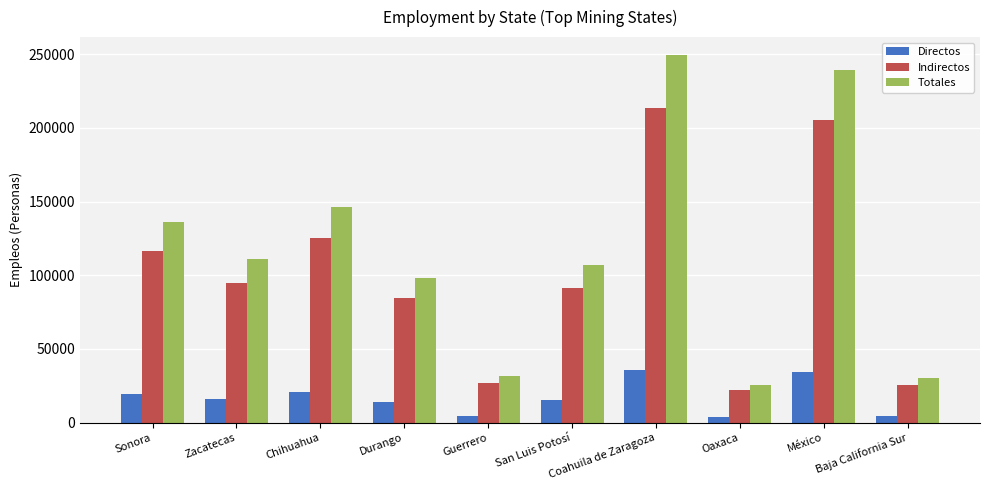

At how many categories does at least one series exceed 195841?

2